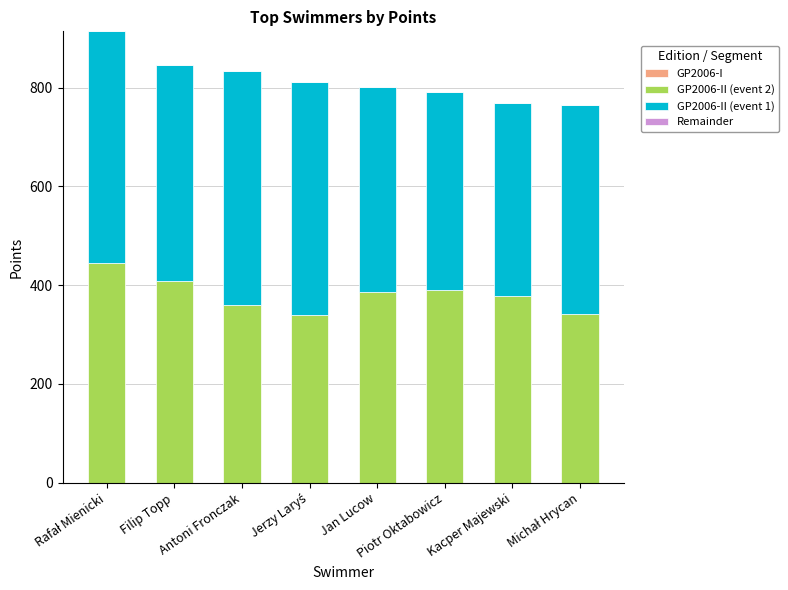

What is the lowest value of the GP2006-II (event 2) series?

339